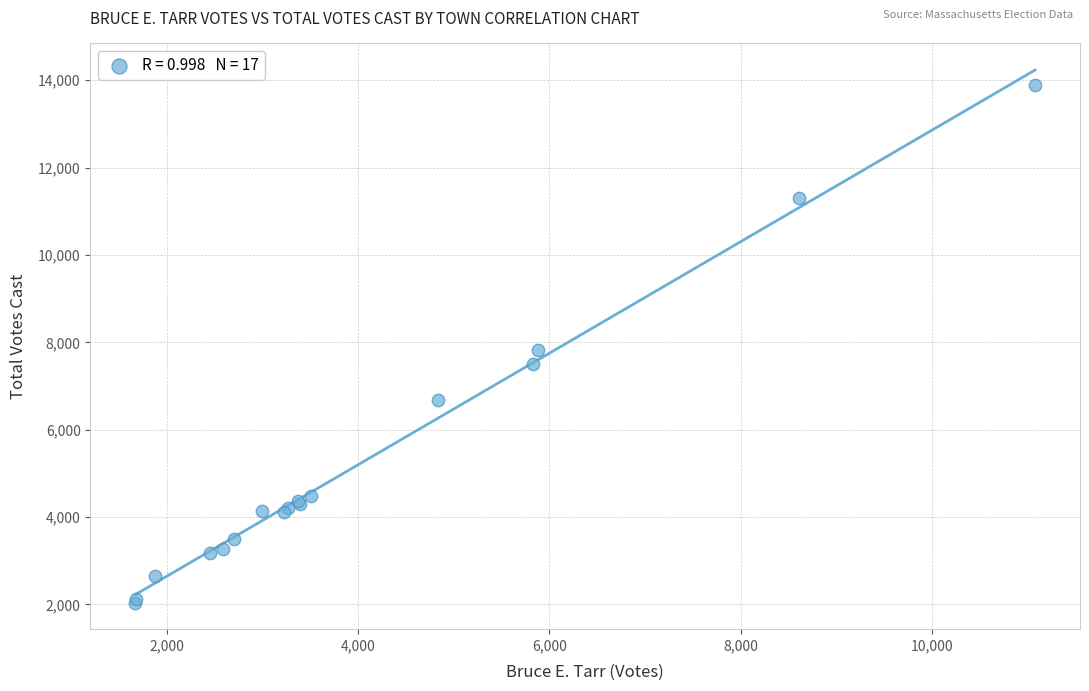

What Y value in the scatter plot is closest to 7972?

7818